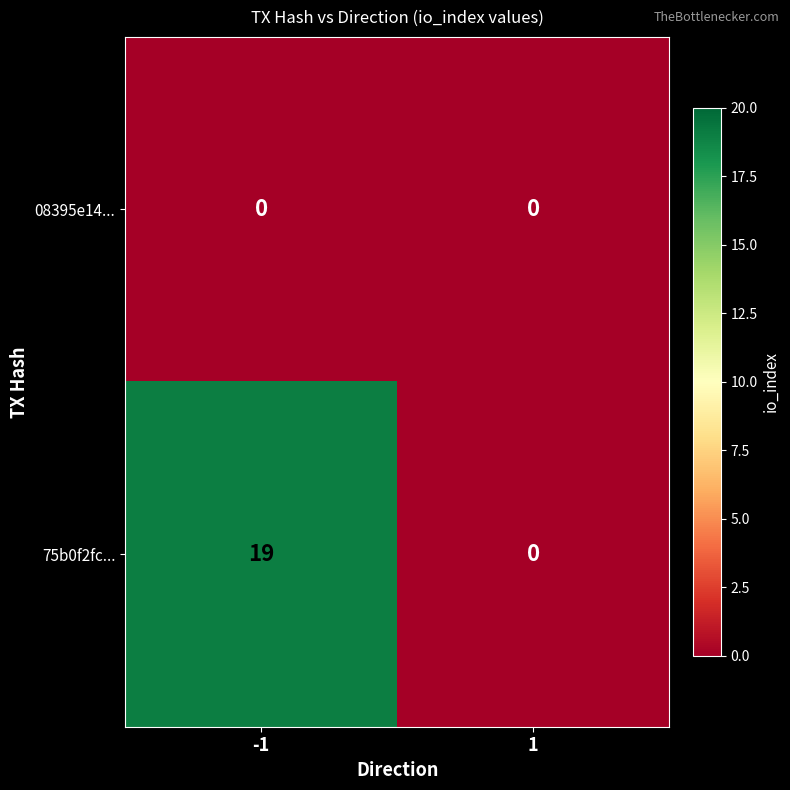

Reading left to right, what are all the values shown in this chart?

08395e14...: -1=0	1=0
75b0f2fc...: -1=19	1=0